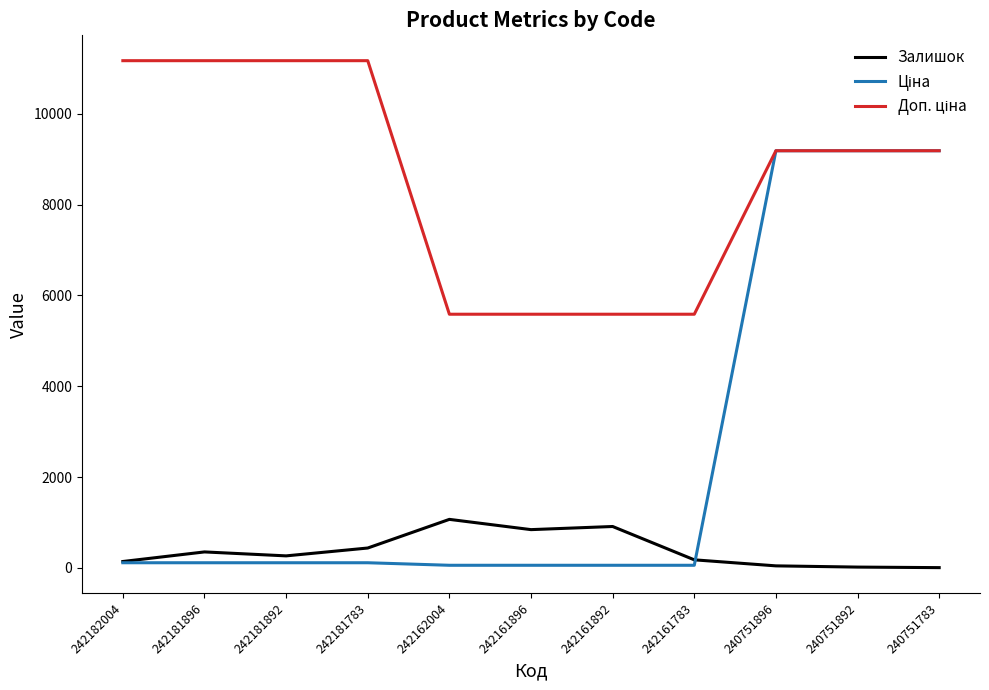

What is the maximum value shown in the chart?

11169.0